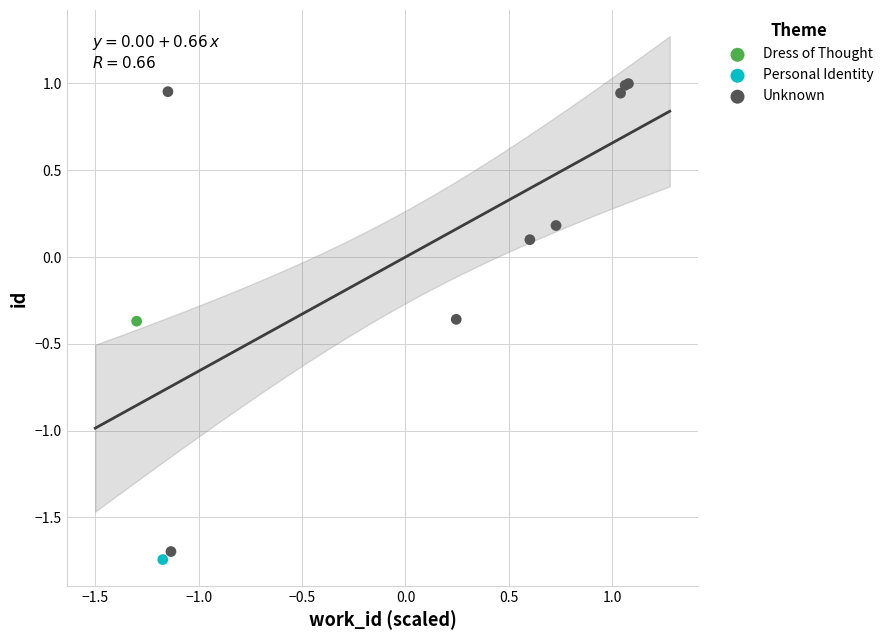

What are all the series names shown in the legend?

Dress of Thought, Personal Identity, Unknown